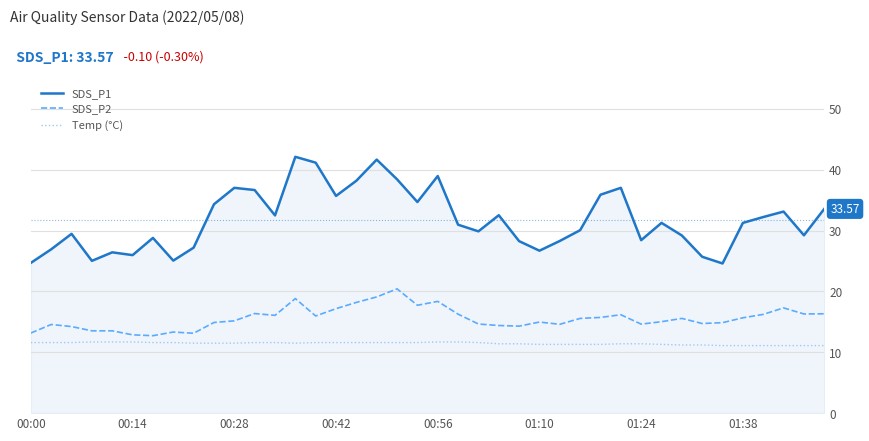

Which series has the largest total across all categories?

SDS_P1